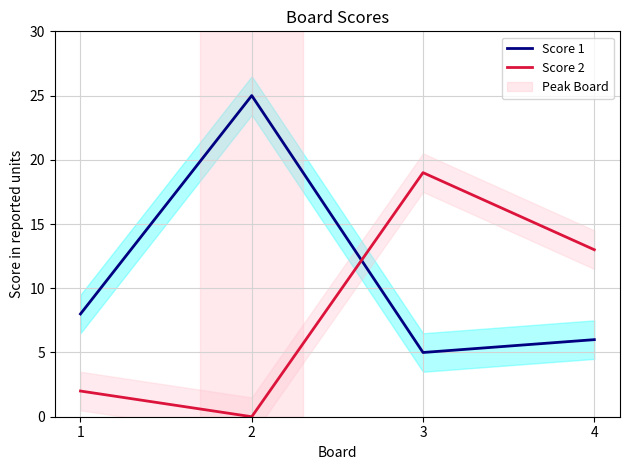

In Score 2, how many points are lower than both neighbors (excluding endpoints)?

1